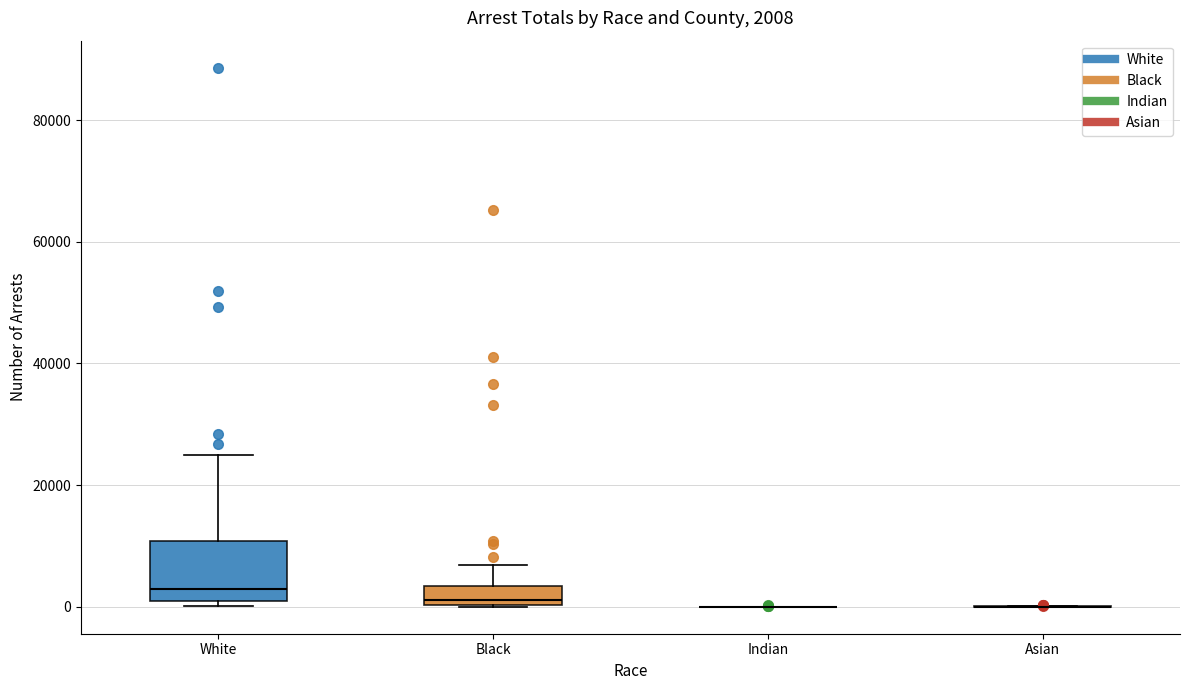

Which box is the tallest, from its lower edge to its upper edge?

White